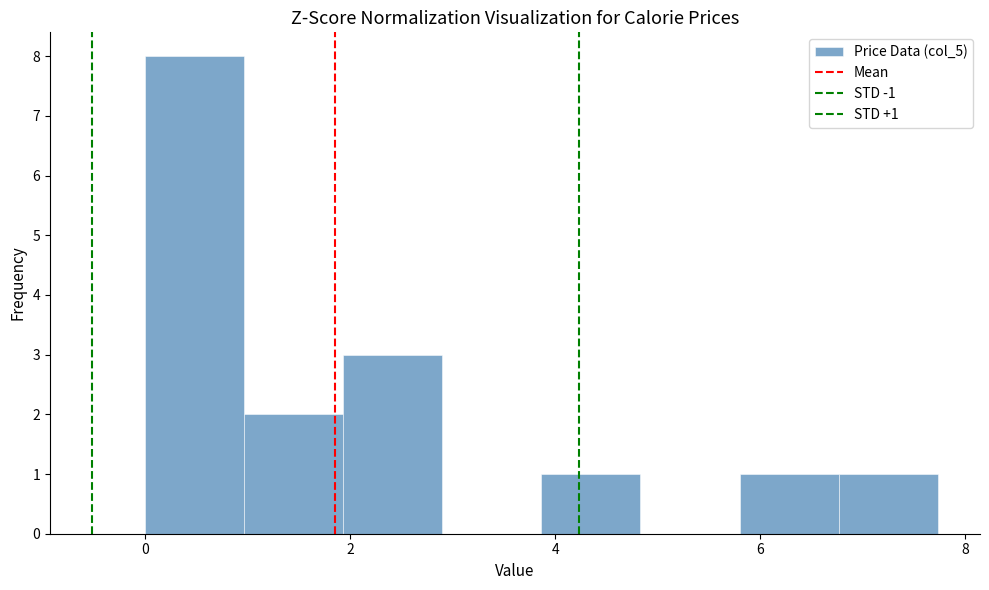

Which range on the x-axis has the tallest bar?

0.0 to 1.0